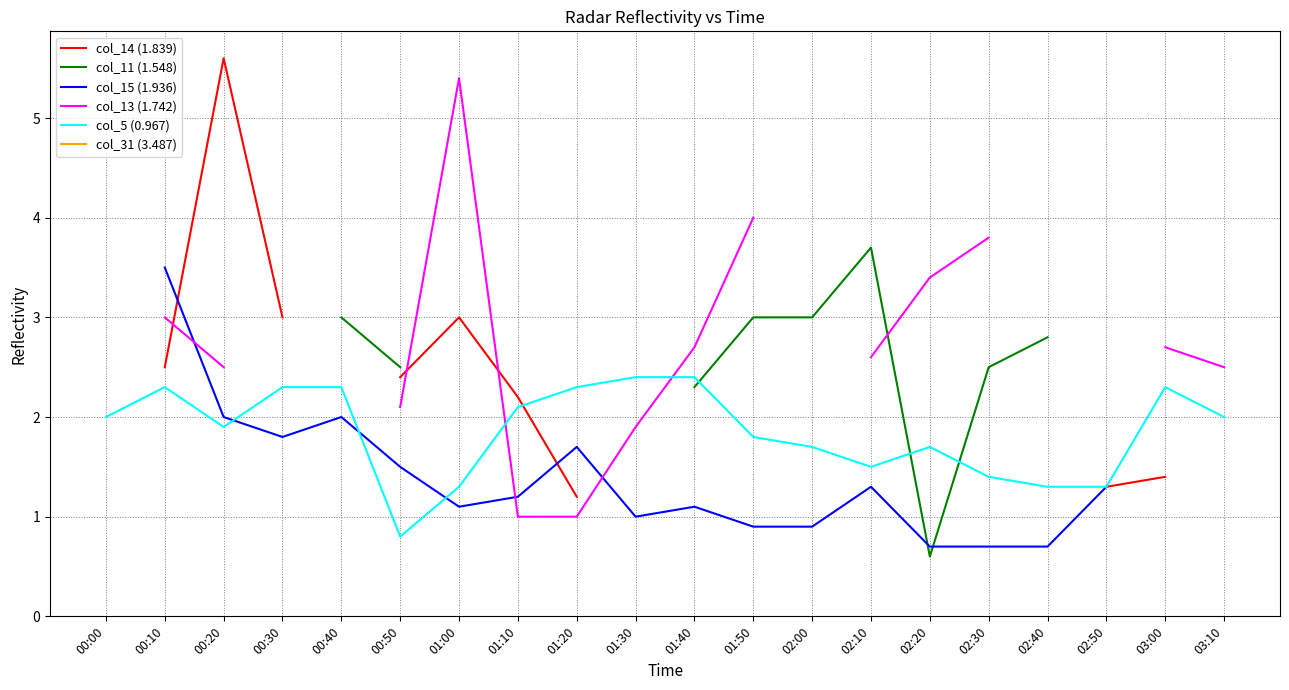

The col_5 (0.967) series shows 2.3 at 00:30. True or false?

True